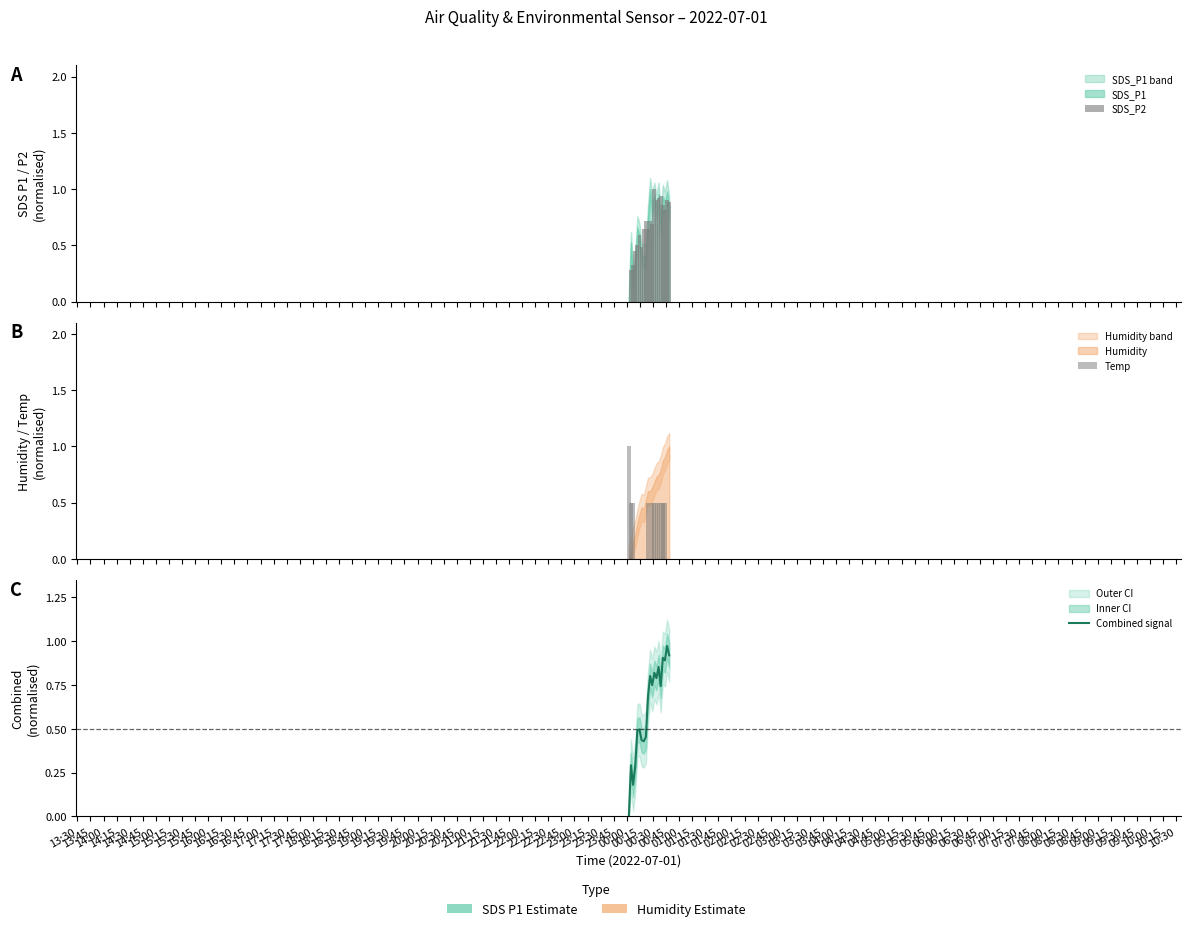

How many values exceed 0?

19